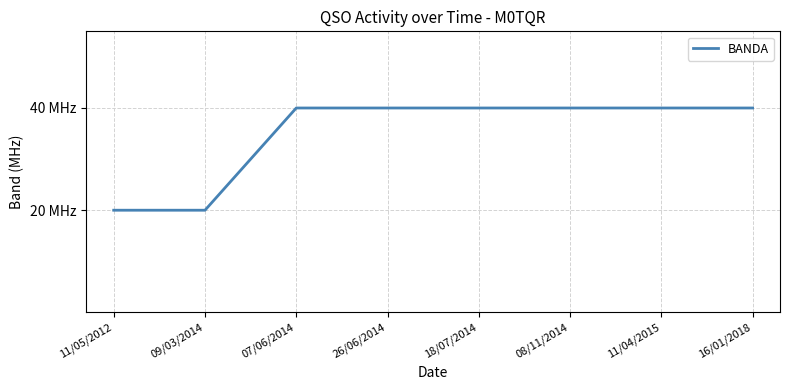

Is this an area chart (filled region under the line)?

No